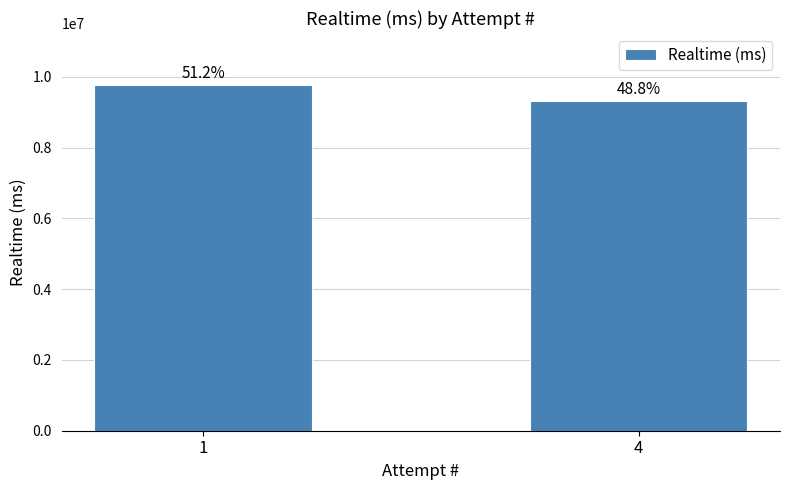

How many bars are there in total?

2